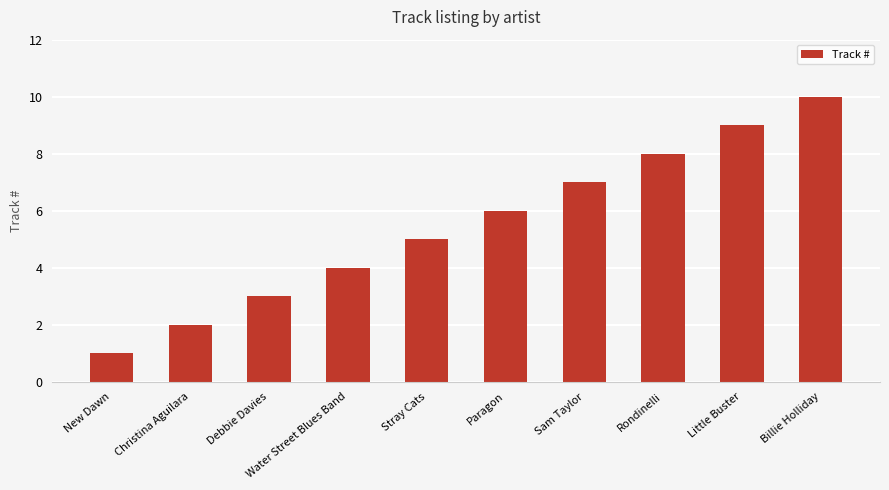

List the labels in order of value, smallest first.

New Dawn, Christina Aguilara, Debbie Davies, Water Street Blues Band, Stray Cats, Paragon, Sam Taylor, Rondinelli, Little Buster, Billie Holliday